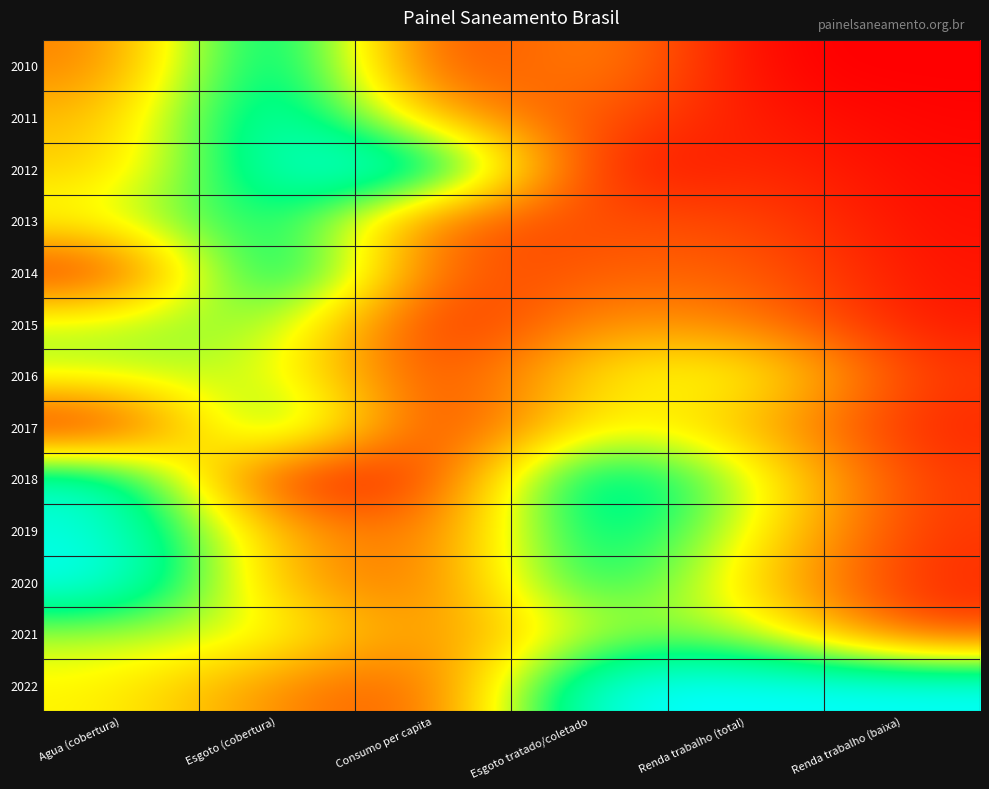

List the series in order of their peak value, lowest first.

2016, 2021, 2015, 2013, 2017, 2019, 2018, 2010, 2011, 2012, 2014, 2020, 2022